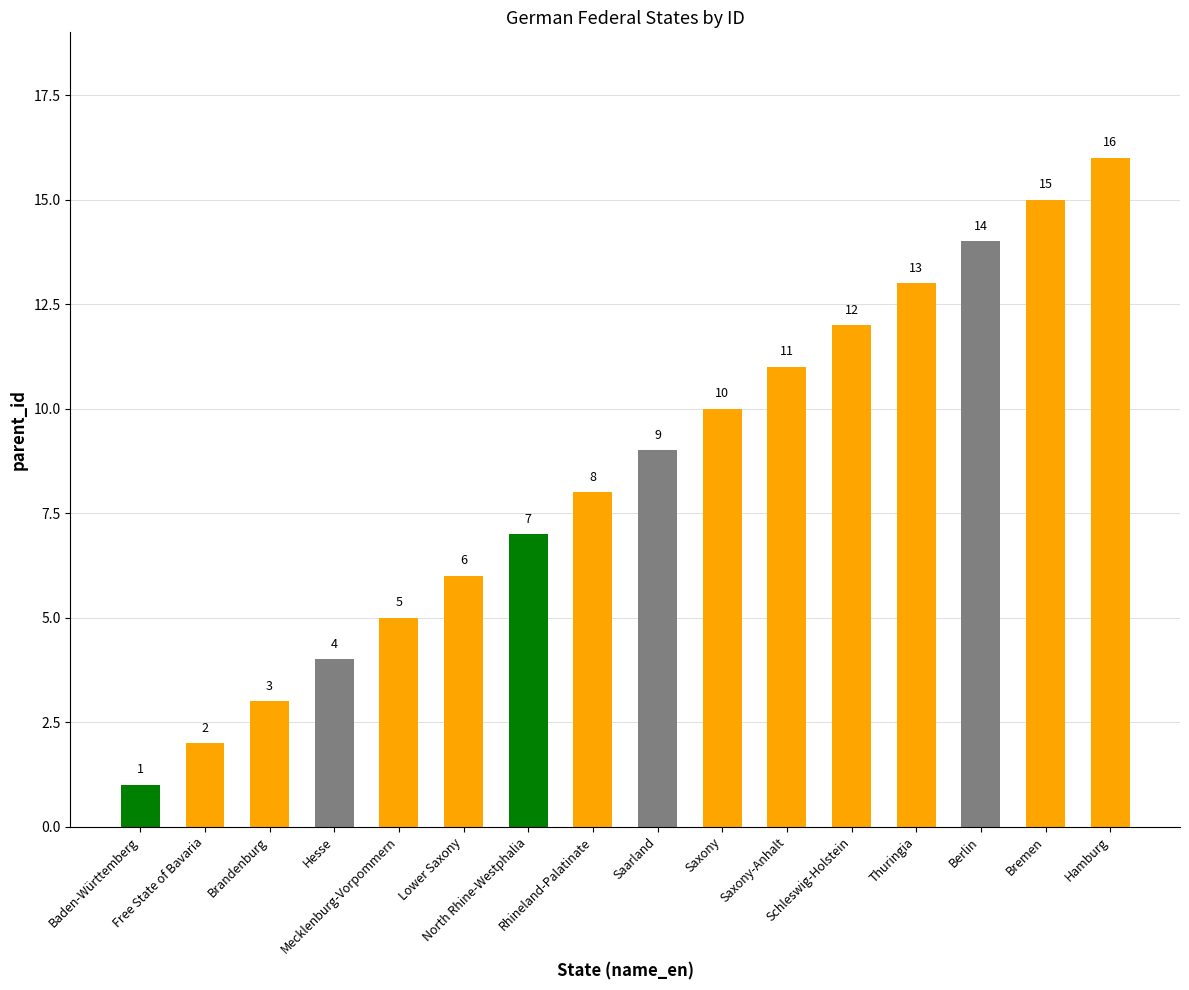

How many categories are shown in the chart?

16